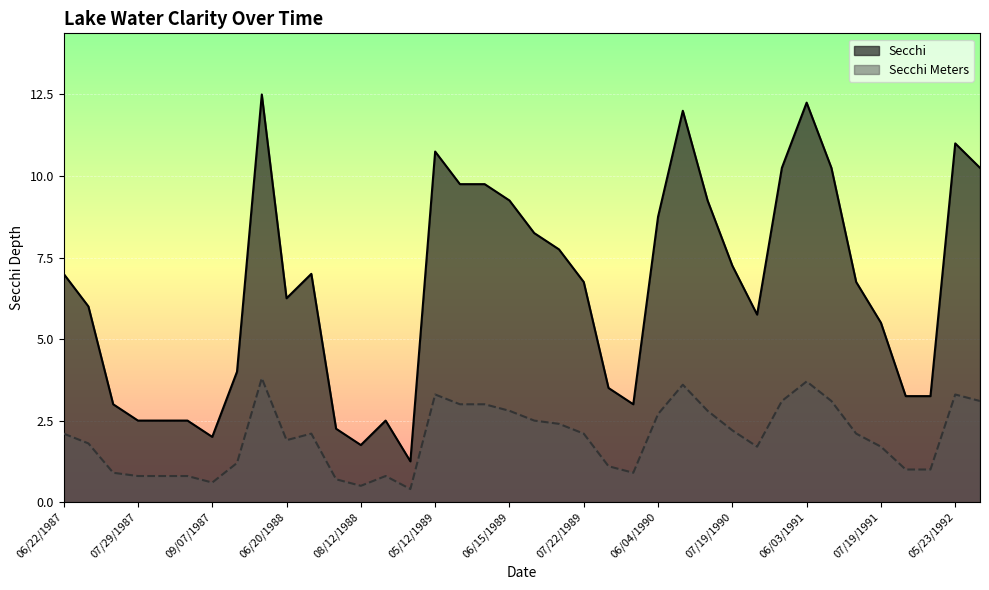

True or false: Secchi Meters and Secchi cross at least once.

False